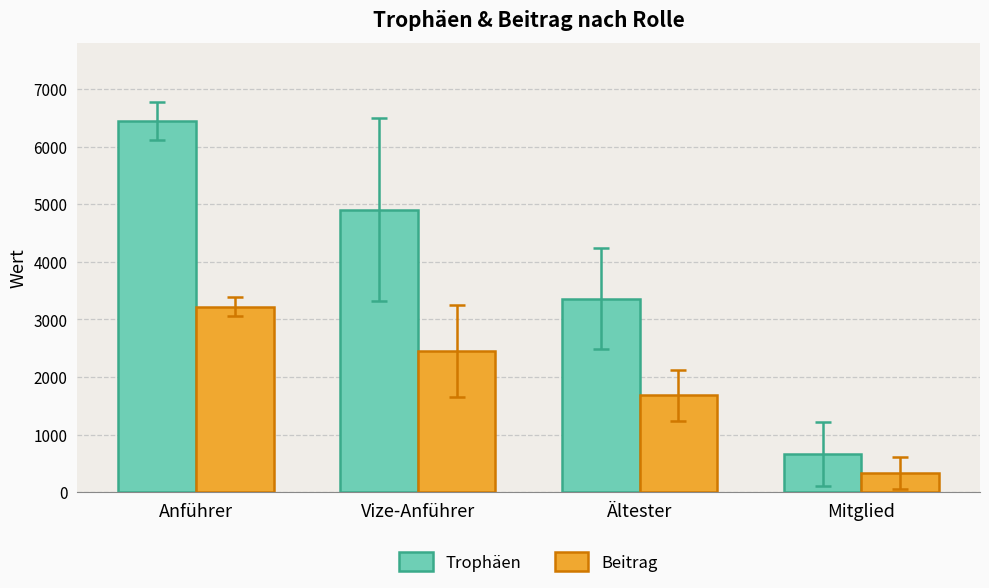

At which label is Beitrag closest to 1776?

Ältester